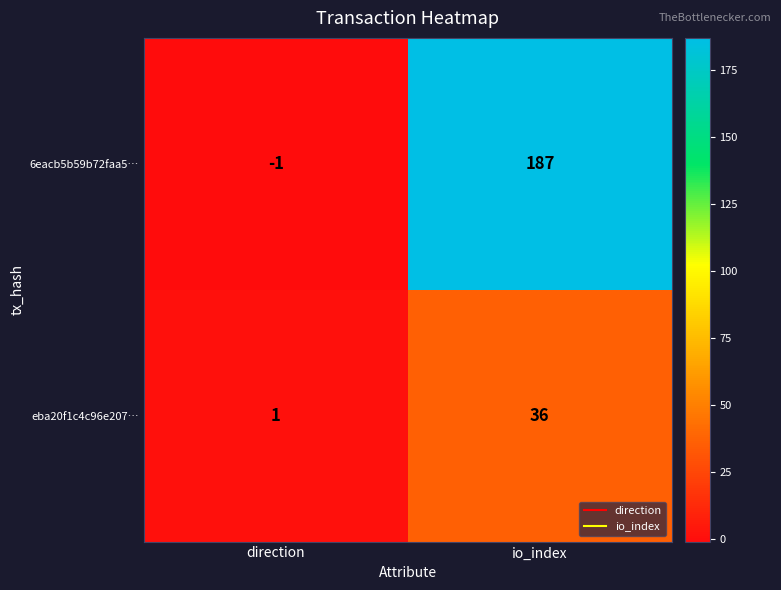

At how many categories does at least one series exceed 144?

1